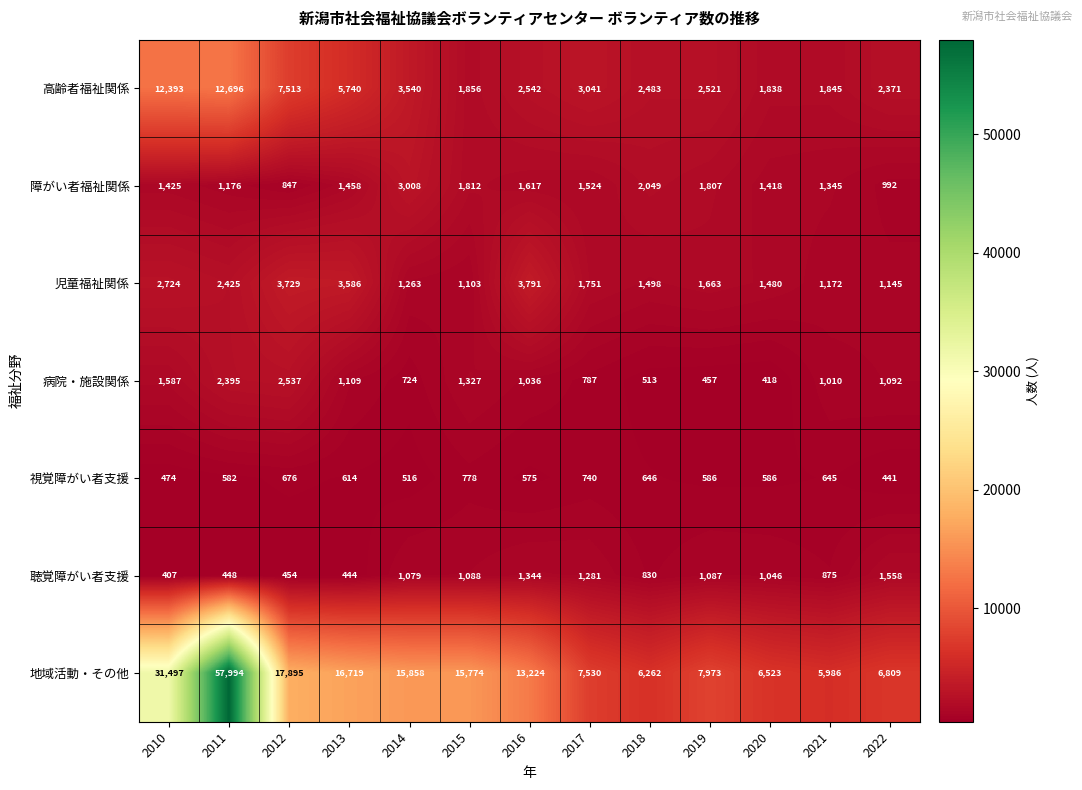

List the labels in order of 病院・施設関係 value, smallest first.

2020, 2019, 2018, 2014, 2017, 2021, 2016, 2022, 2013, 2015, 2010, 2011, 2012